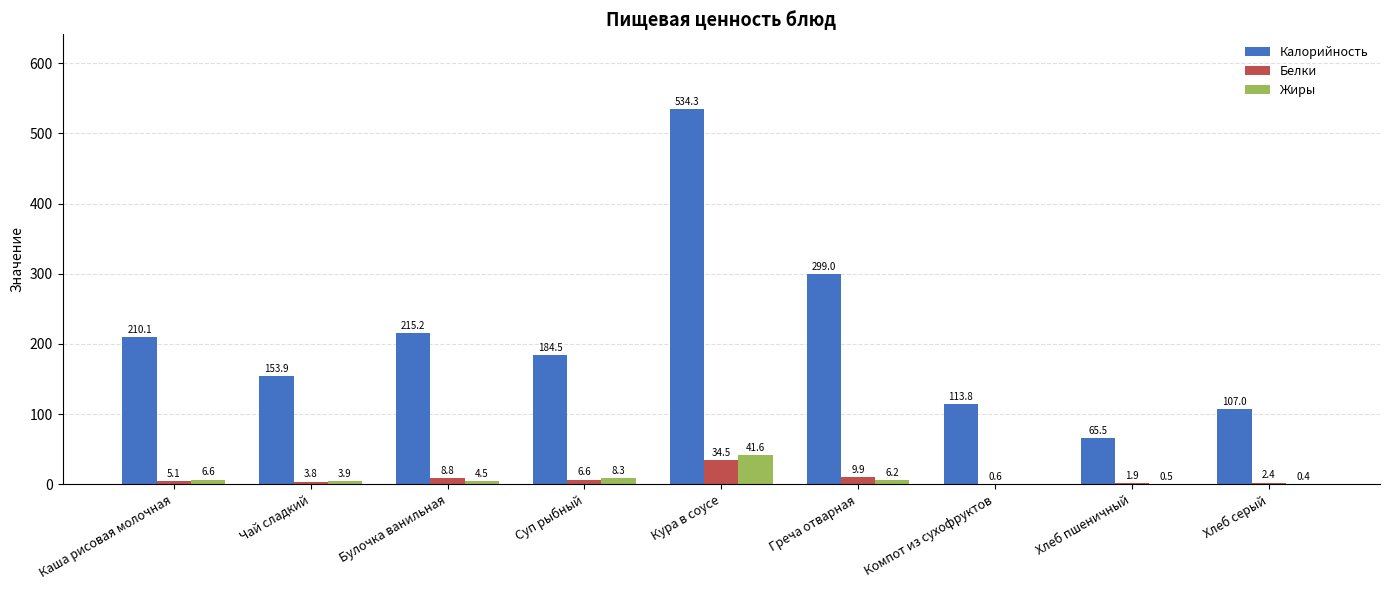

True or false: Белки has a value of 0.6 at Компот из сухофруктов.

True